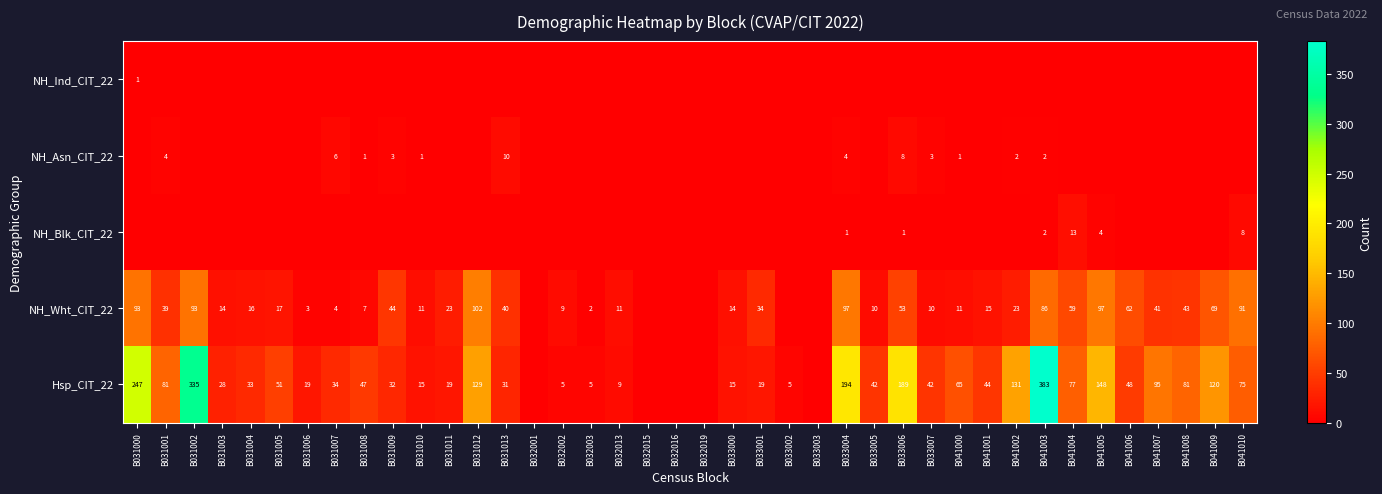

What is the difference between the NH_Wht_CIT_22 values at B031011 and B032002?

14